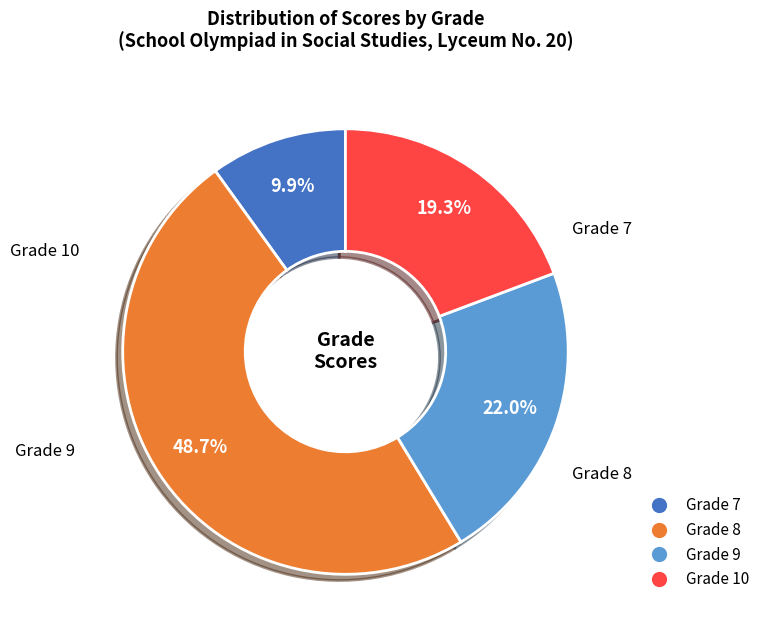

Which has a higher value, Grade 9 or Grade 7?

Grade 9